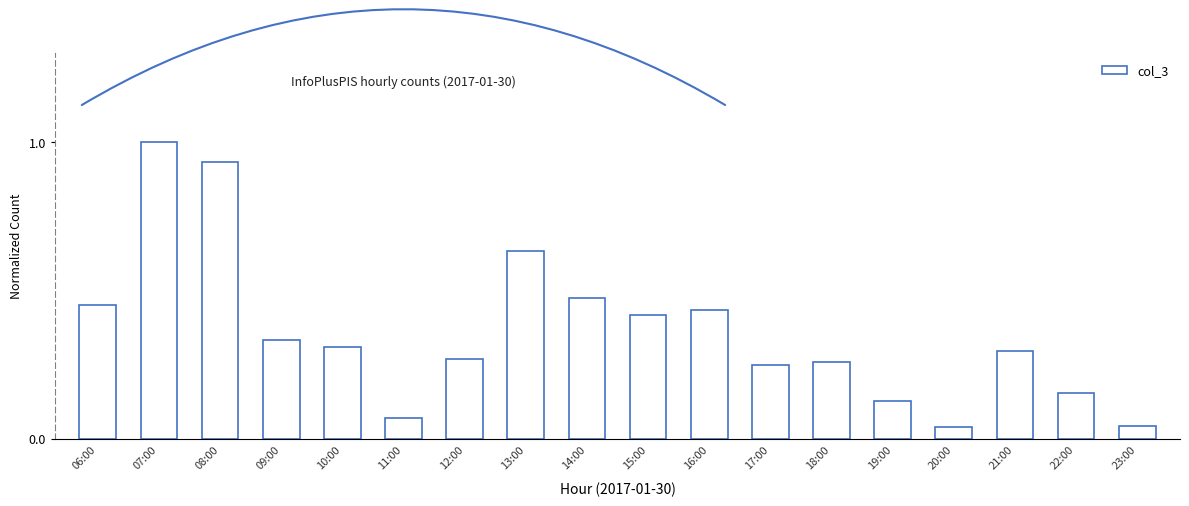

What is the maximum value shown in the chart?

1.0